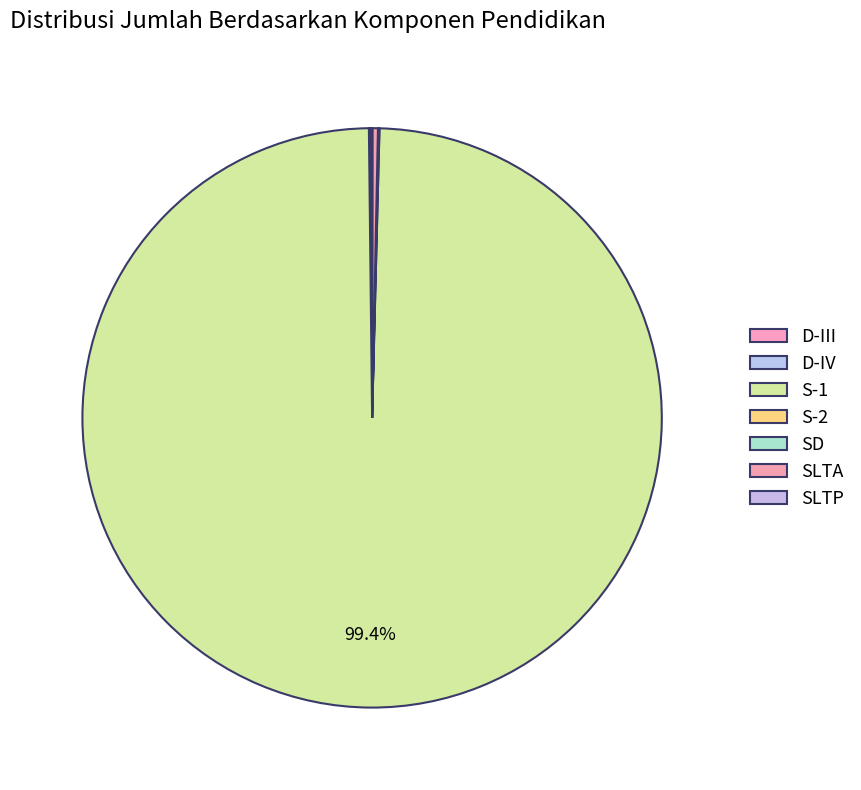

Which category has the biggest portion of the pie?

S-1